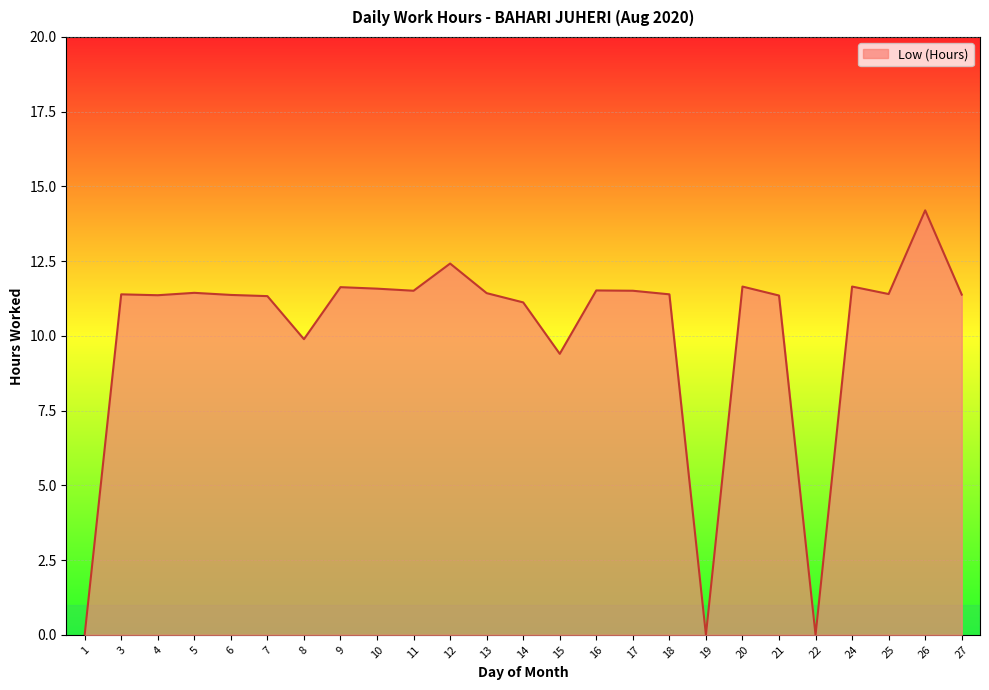

The chart shows a value of 11.7 at 20. True or false?

True